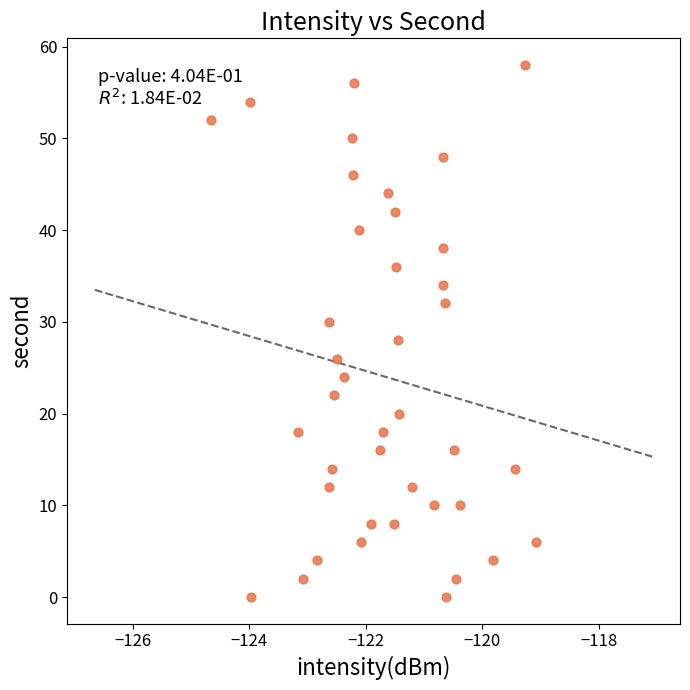

What is the range of Y values (max minus min)?

58